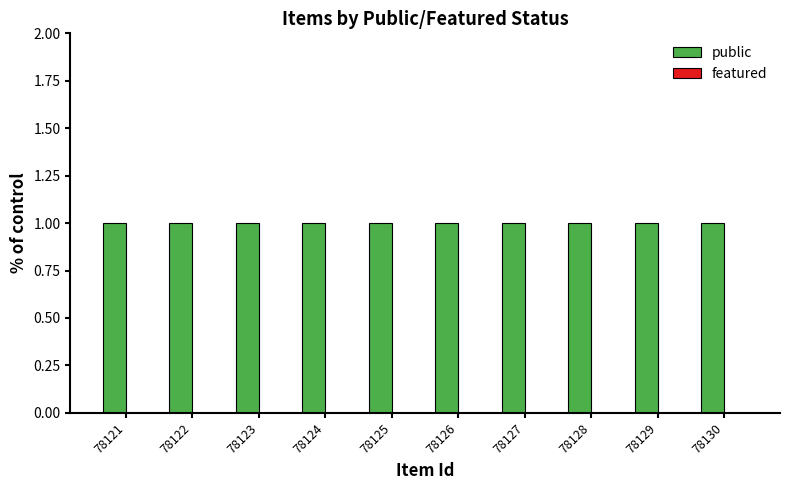

Reading left to right, list all the values displayed in this chart.

public: 78121=1	78122=1	78123=1	78124=1	78125=1	78126=1	78127=1	78128=1	78129=1	78130=1
featured: 78121=0	78122=0	78123=0	78124=0	78125=0	78126=0	78127=0	78128=0	78129=0	78130=0